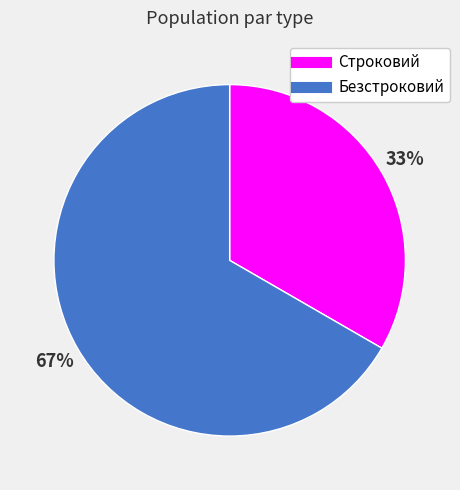

Is Строковий the majority of the pie?

No